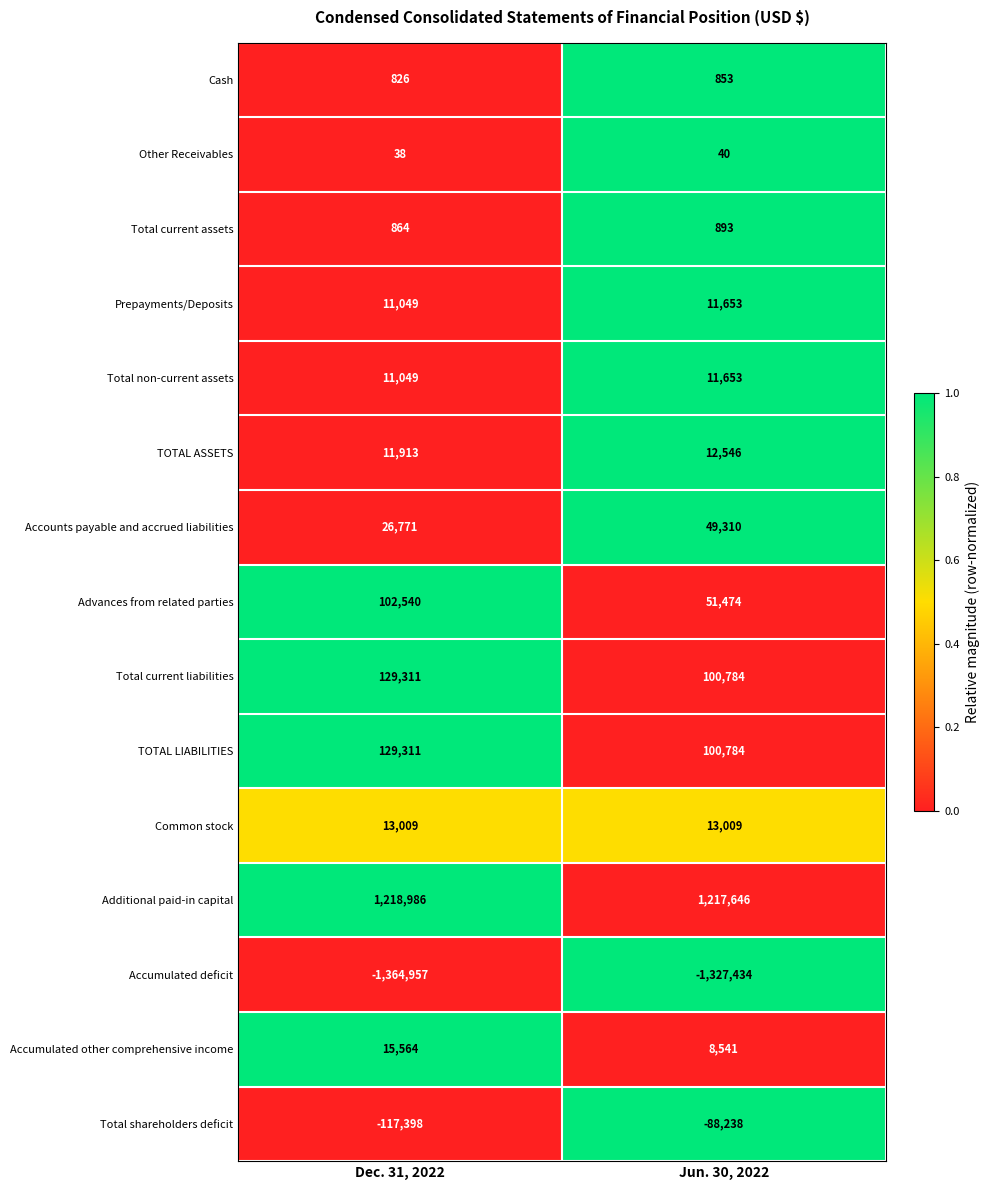

Between Dec. 31, 2022 and Jun. 30, 2022, which series saw the biggest shift?

Advances from related parties